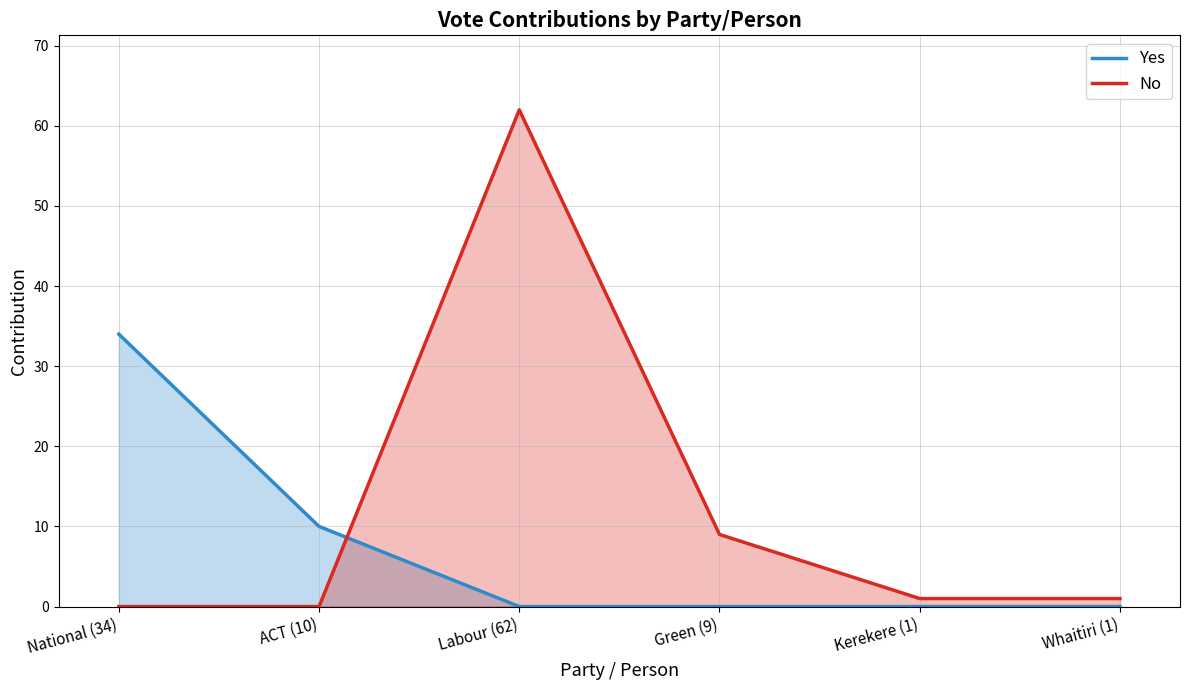

Reading left to right, transcribe all the data shown in this chart.

Yes: 34	10	0	0	0	0
No: 0	0	62	9	1	1